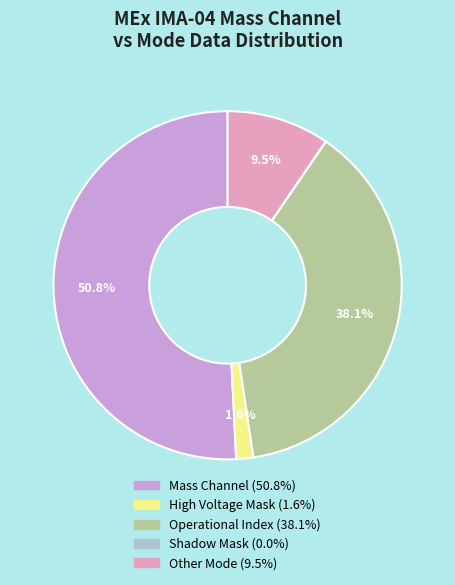

Does any single category account for the majority?

Yes